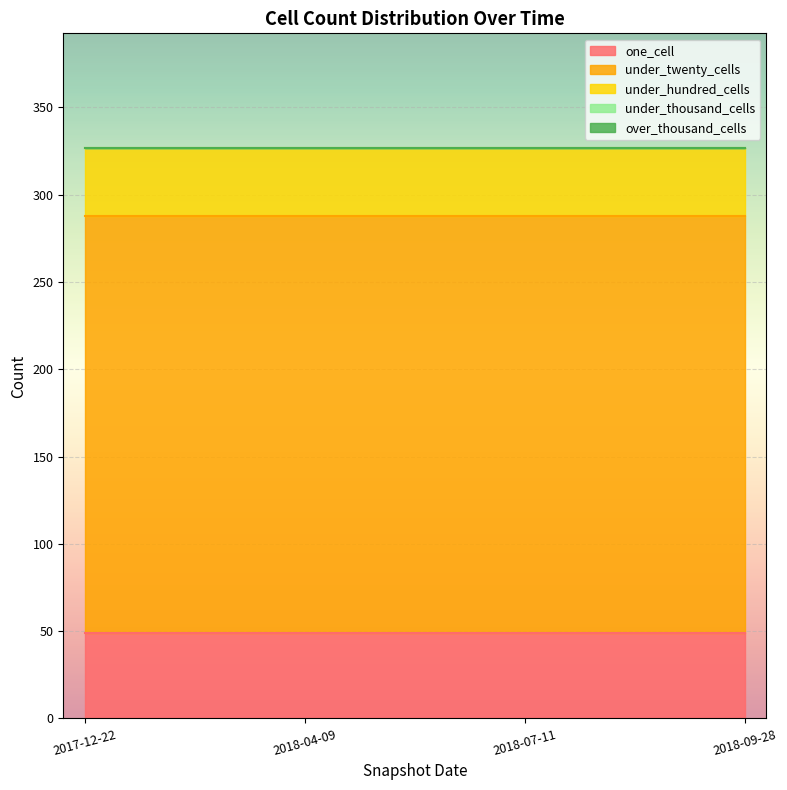

Which series changed the most between 2018-04-09 and 2018-07-11?

one_cell